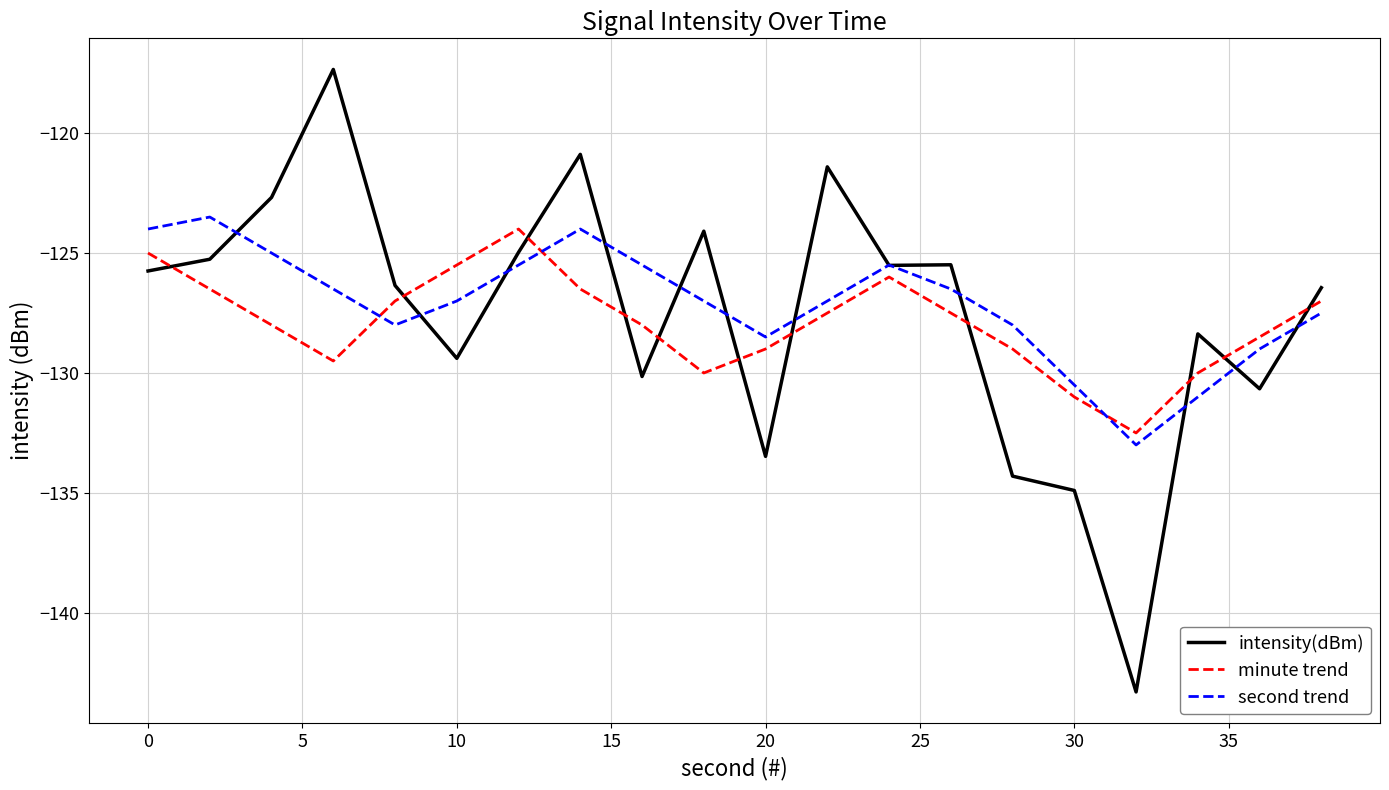

What is the lowest value of the second trend series?

-133.0